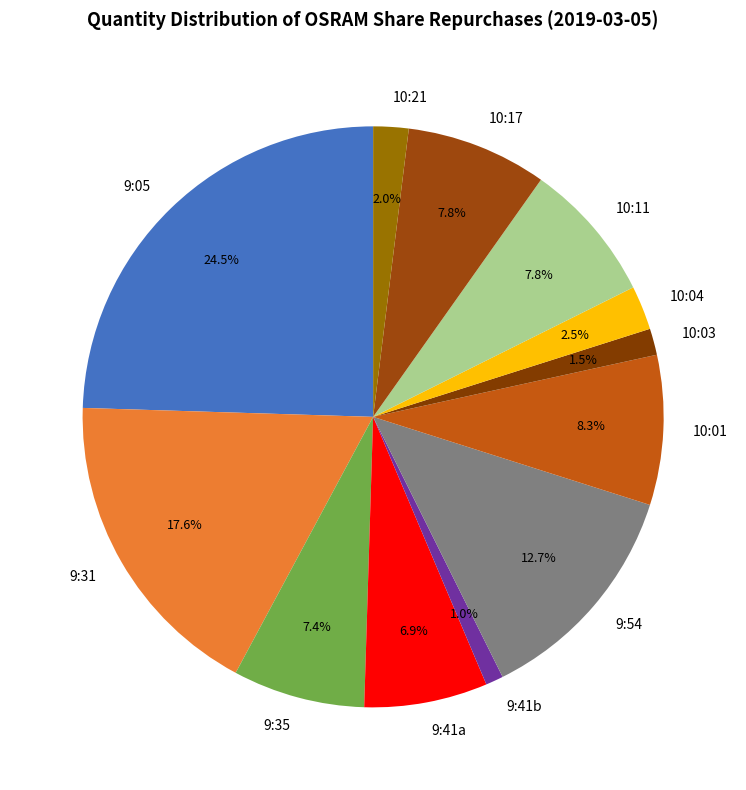

Approximately how many times larger is the value at 10:01 compared to 9:41a?

1.2